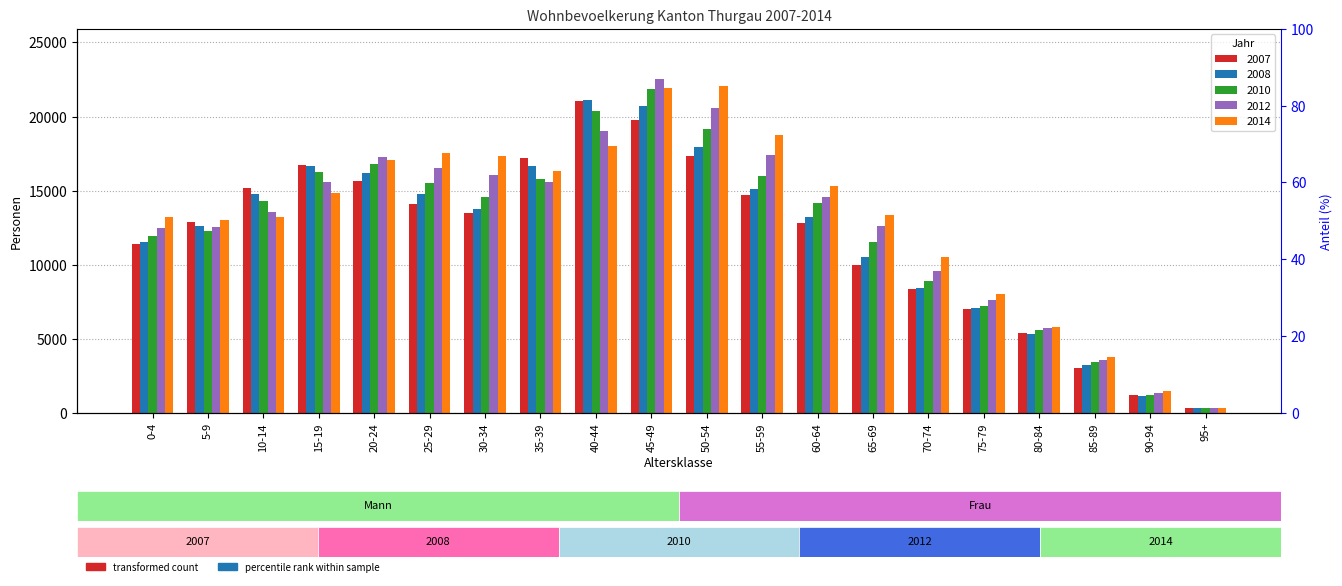

Which series has the widest spread of values?

2012